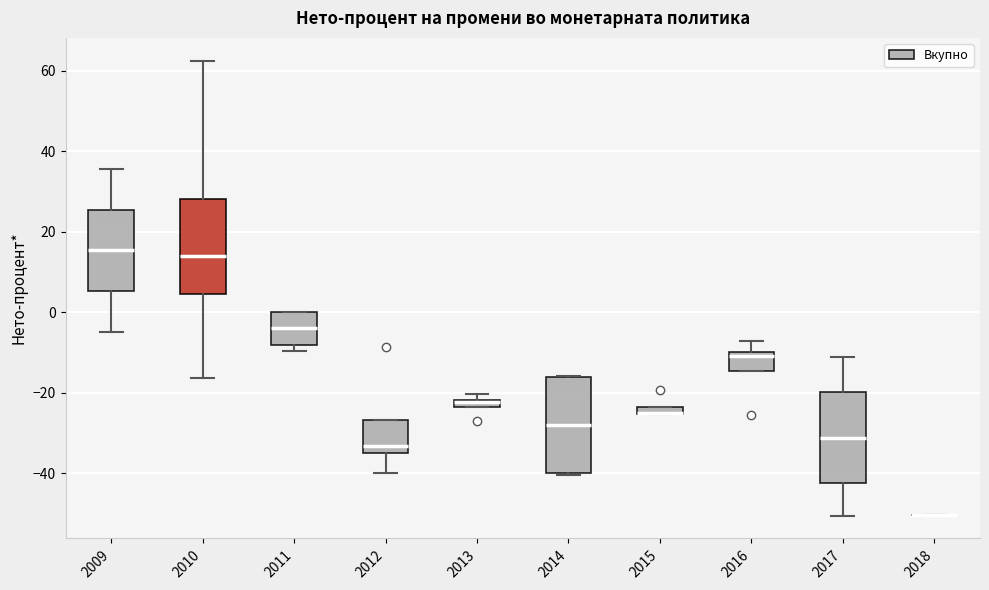

Where is the upper edge of the box at x = 2015 on the y-axis? The values are not printed on the chart, so give them approximately, as read against the axis.

-24